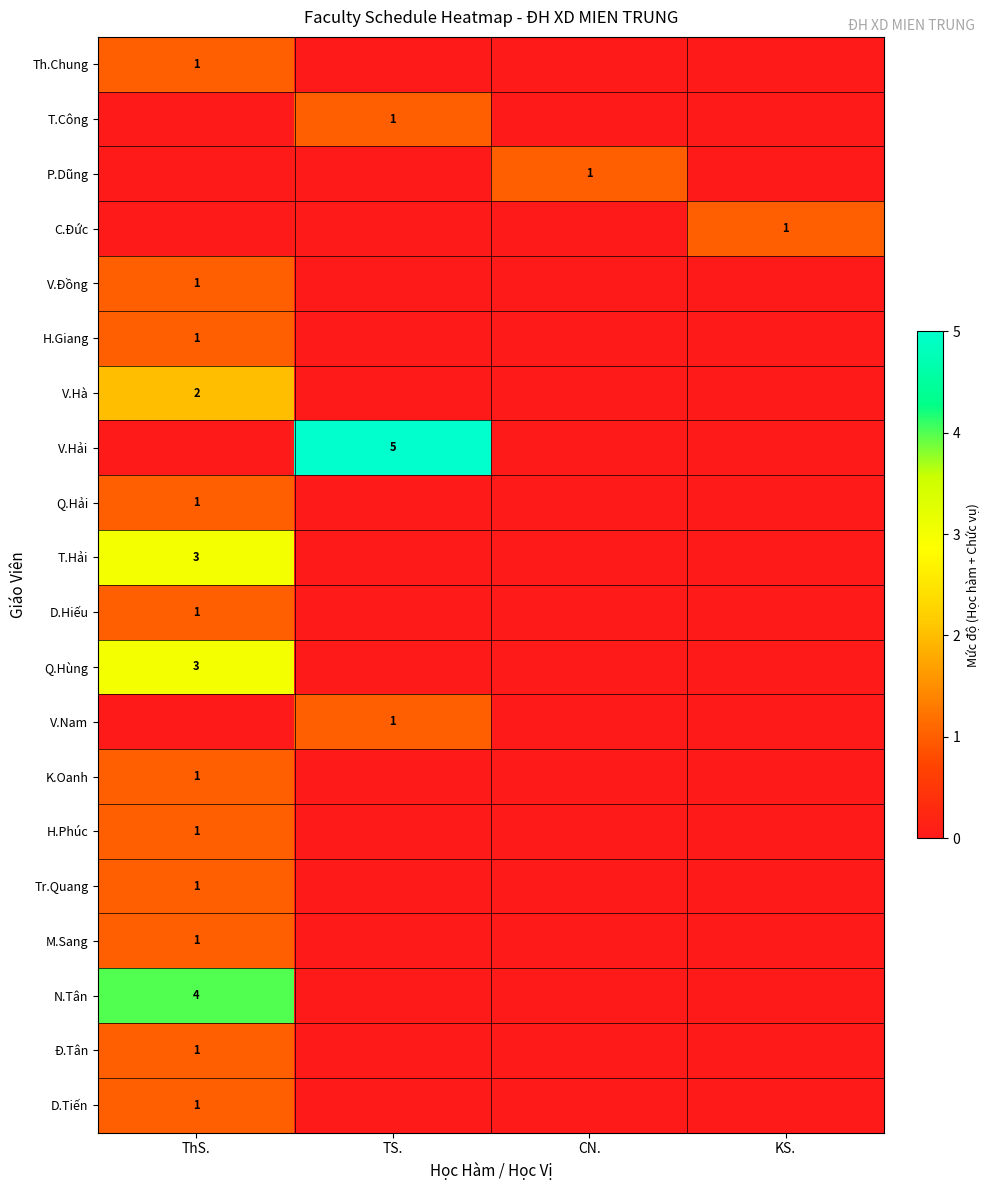

Between ThS. and CN., which is larger?

ThS.